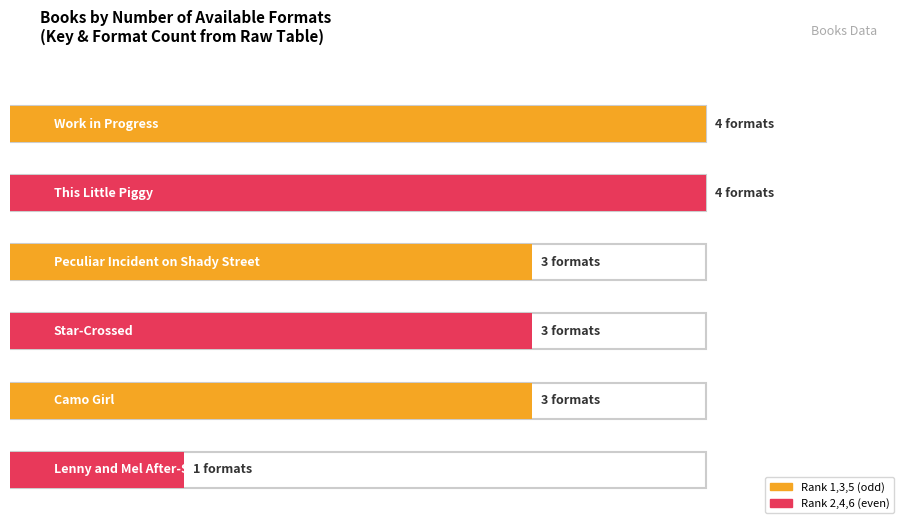

What is the difference between the maximum and minimum values?

3